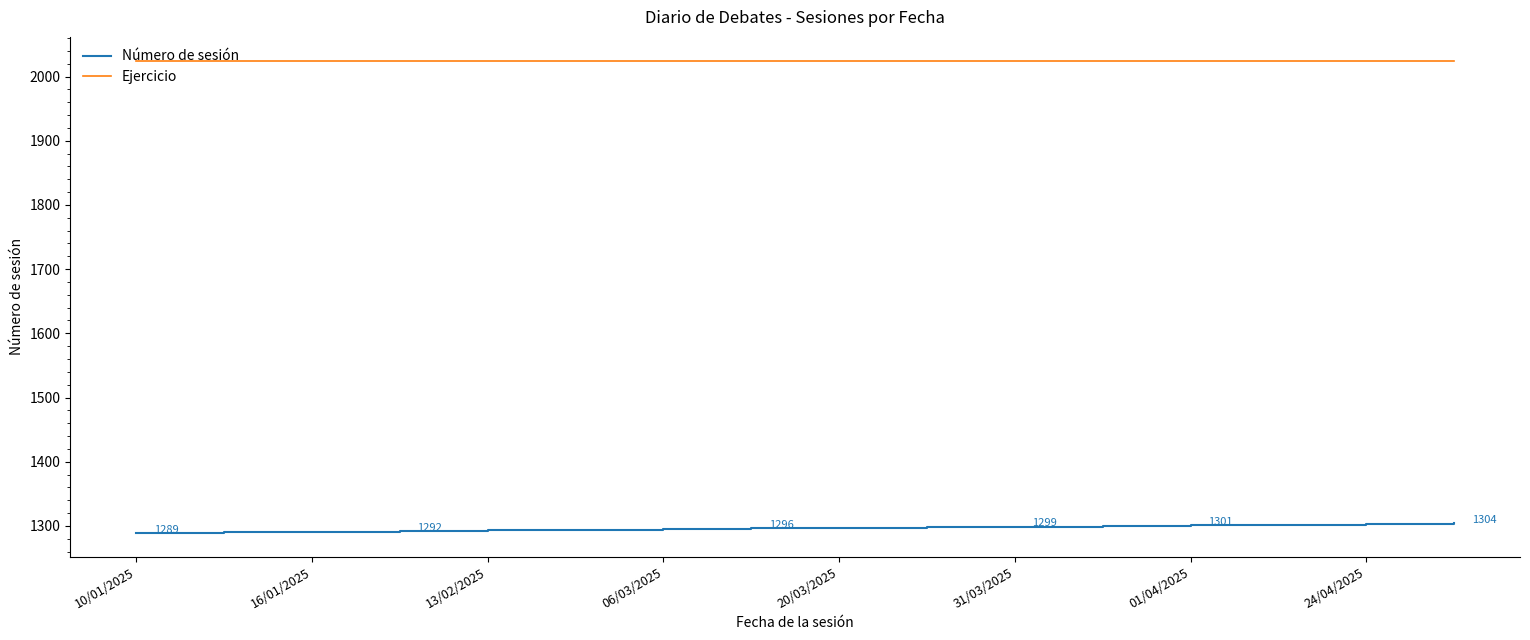

How many lines are shown in the chart?

2